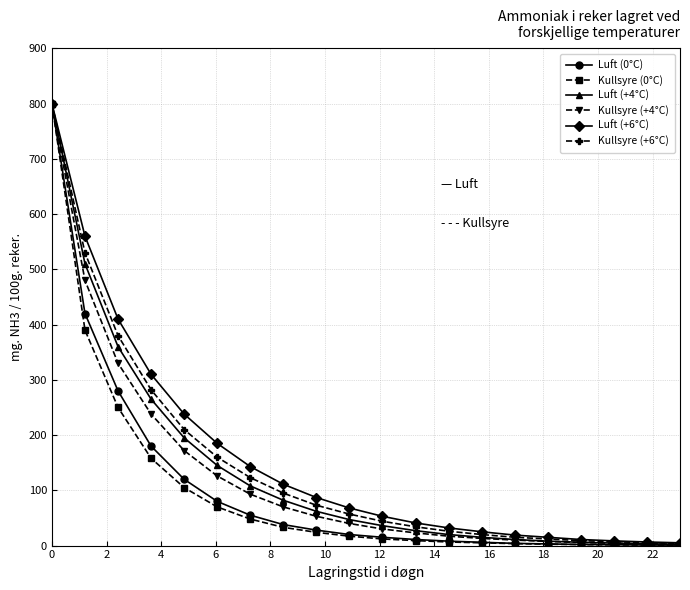

What is the maximum value for Kullsyre (0°C)?

800.0